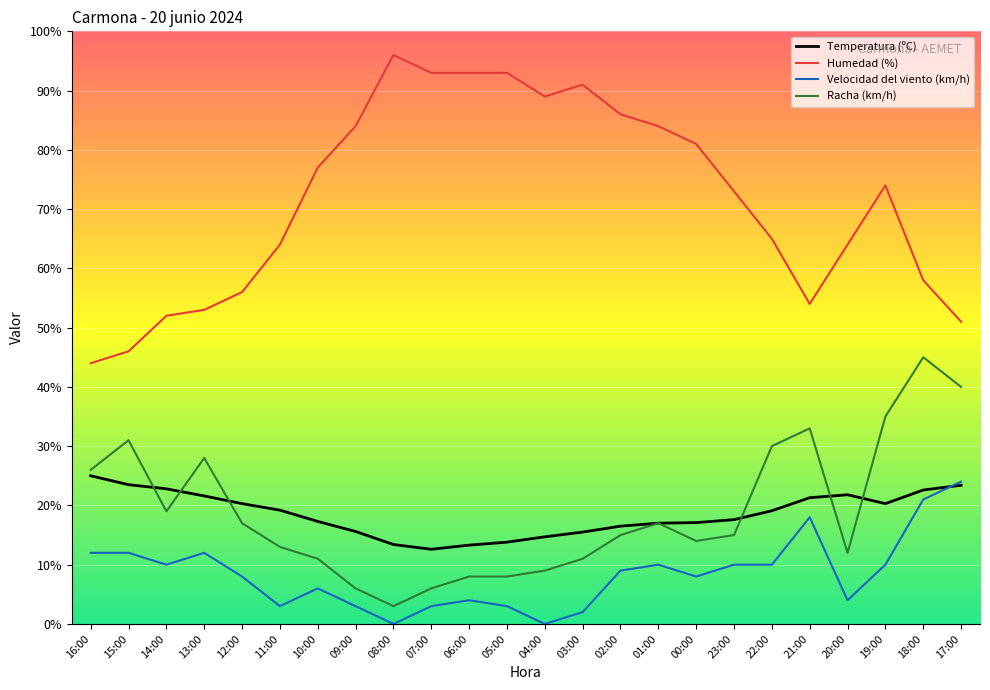

Which series has the largest range (max minus min)?

Humedad (%)